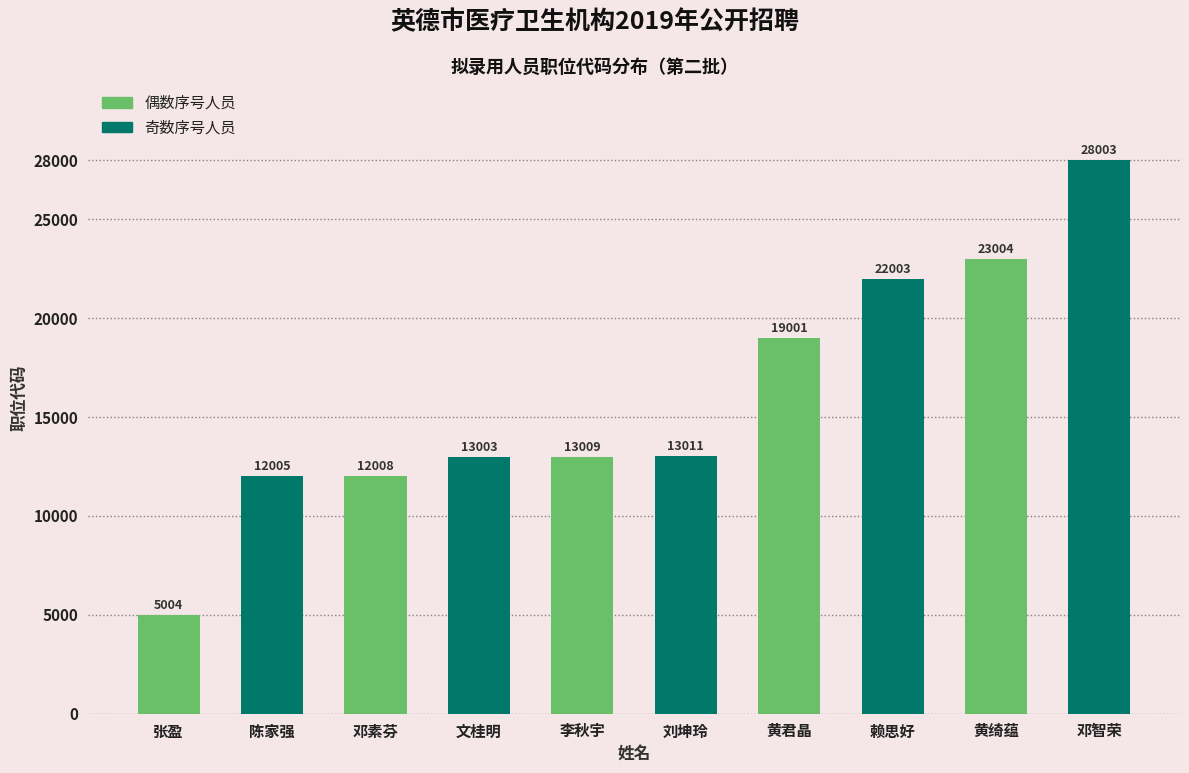

Which label corresponds to the smallest value in the chart?

张盈